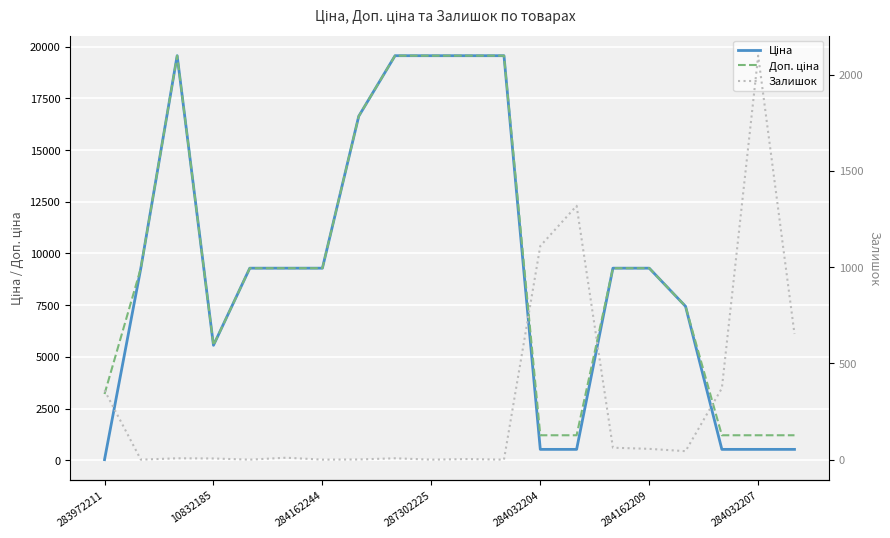

Which series has the widest spread of values?

Ціна